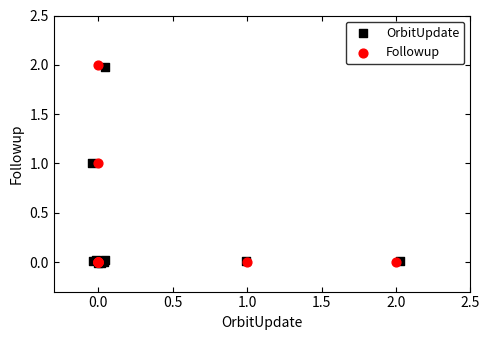

What are all the series names shown in the legend?

OrbitUpdate, Followup